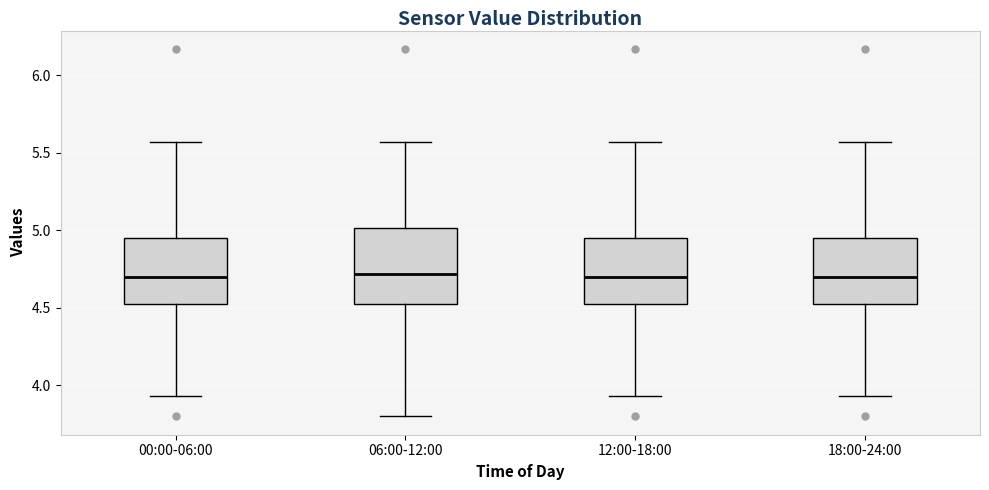

Where is the lower edge of the box for 00:00-06:00 on the y-axis? The values are not printed on the chart, so give them approximately, as read against the axis.

4.50